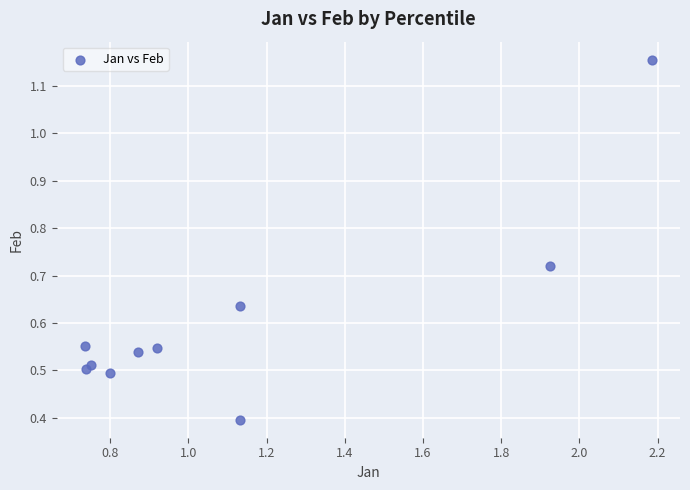

What Y value in the scatter plot is closest to 0?

0.4